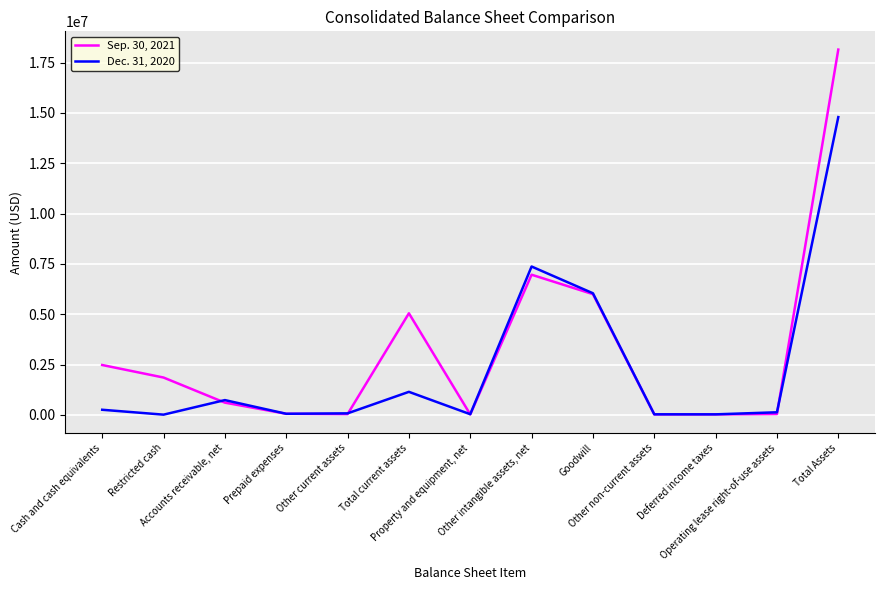

List the series in order of their peak value, lowest first.

Dec. 31, 2020, Sep. 30, 2021